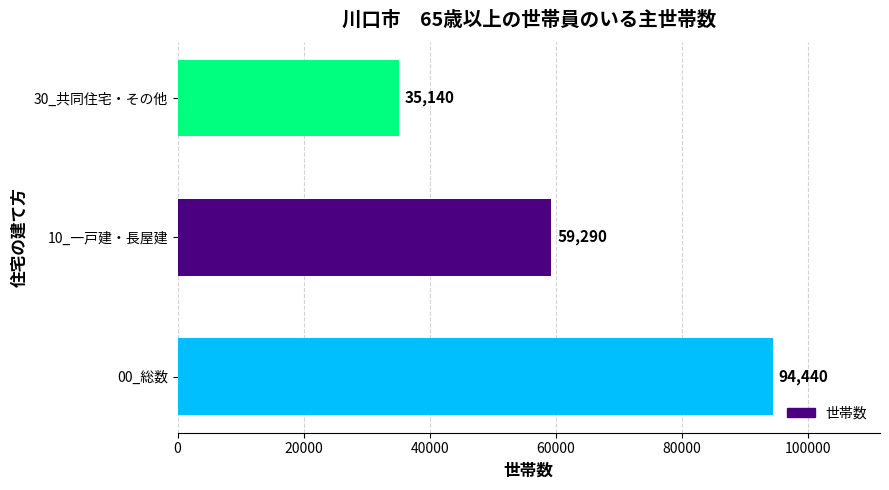

Rank the categories by value from lowest to highest.

30_共同住宅・その他, 10_一戸建・長屋建, 00_総数